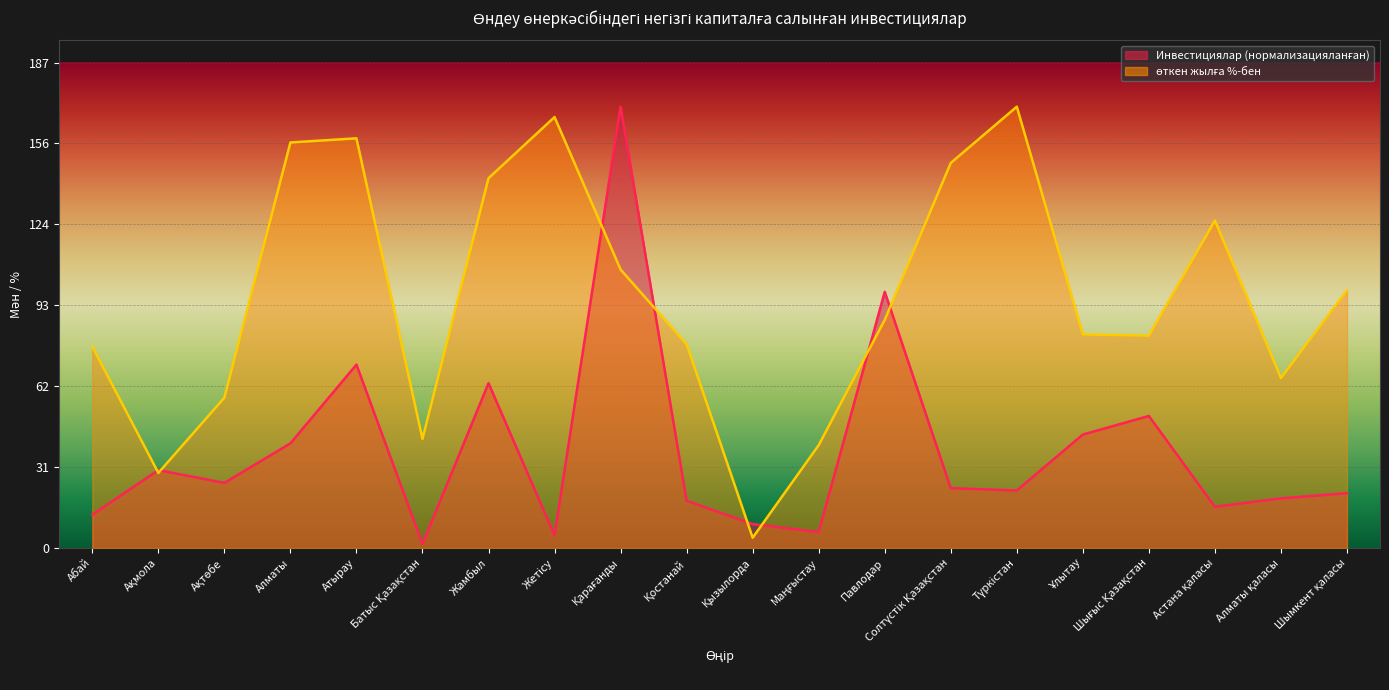

What is the difference between the highest and lowest values at Маңғыстау?

33.5